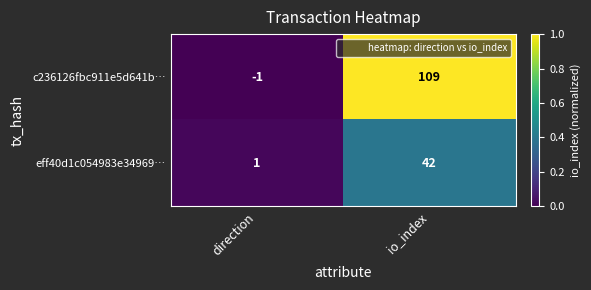

What is the average value of the eff40d1c054983e34969… series?

22